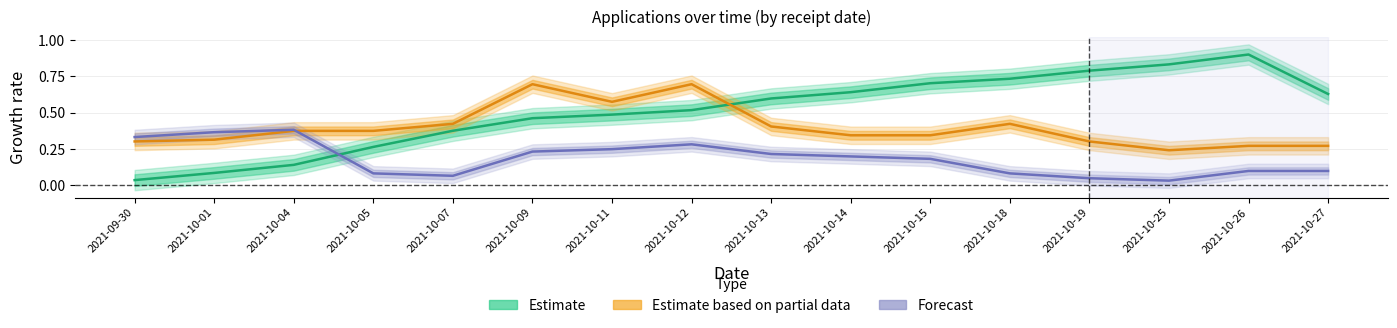

Which series has the largest total across all categories?

Estimate